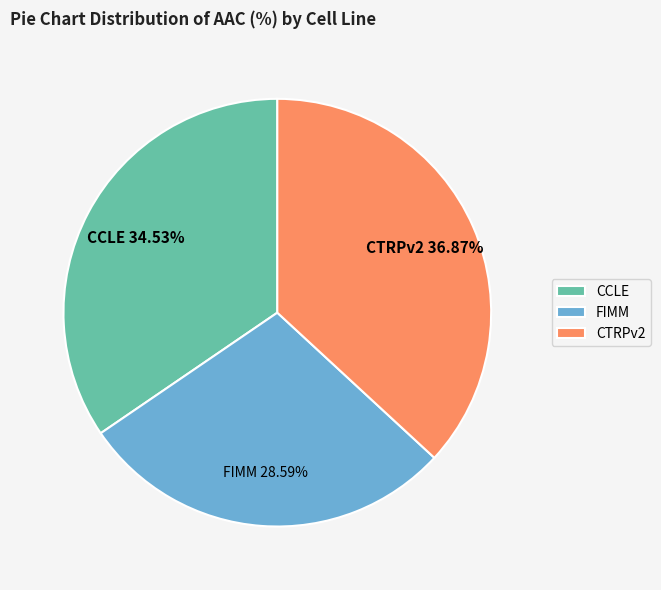

To the nearest percent, what is the difference between the CTRPv2 and CCLE slice percentages?

2%